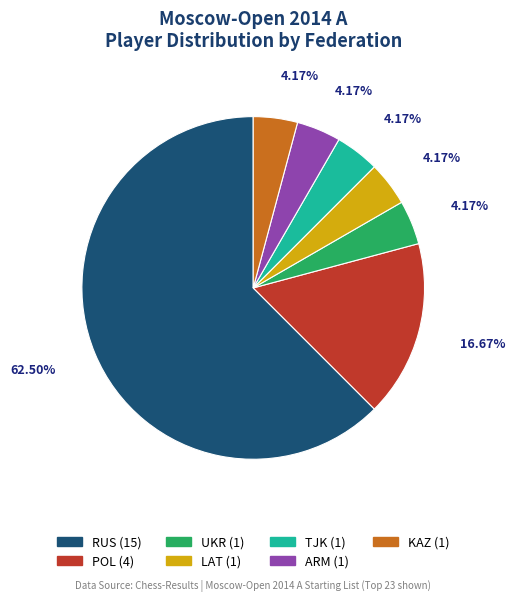

Does any single category account for the majority?

Yes